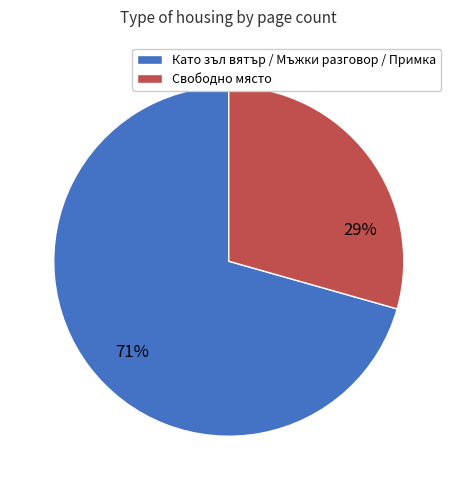

Does any single category account for the majority?

Yes